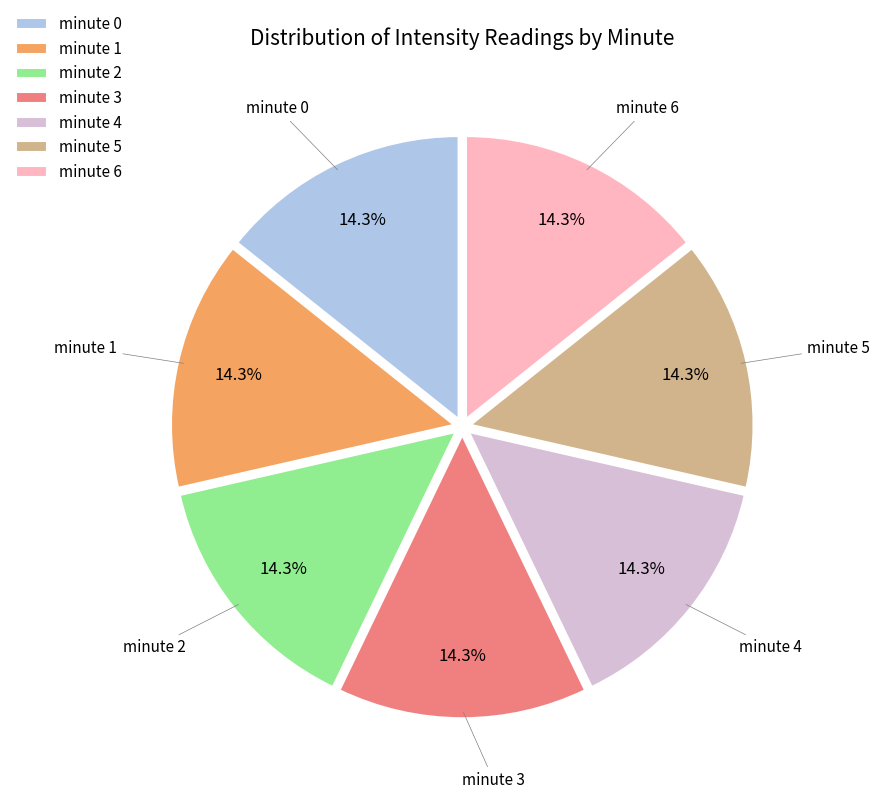

How many segments does this pie chart have?

7